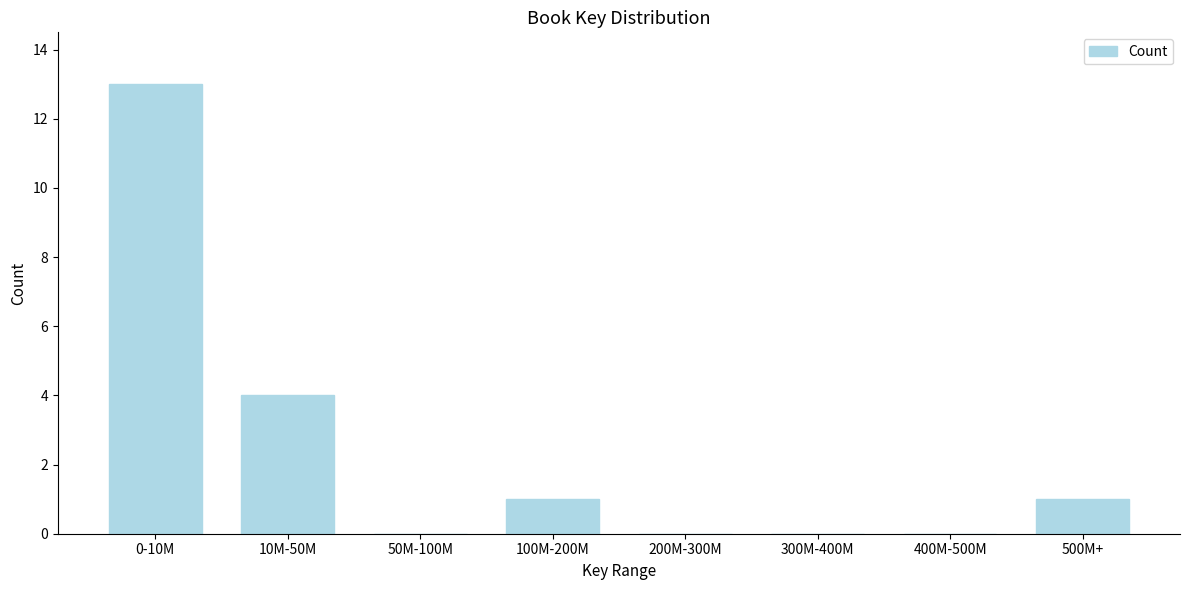

Reading left to right, transcribe all the data shown in this chart.

0-10M=13	10M-50M=4	50M-100M=0	100M-200M=1	200M-300M=0	300M-400M=0	400M-500M=0	500M+=1